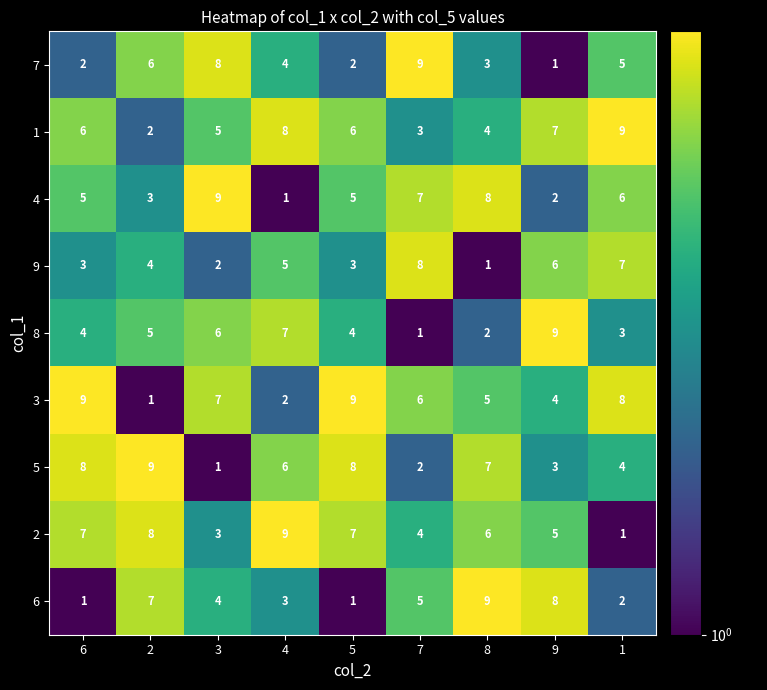

Is it true that 7 equals 2 at 5?

True